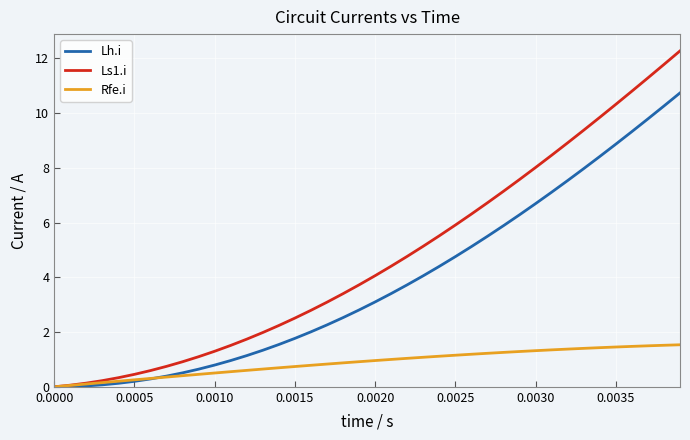

Which series has the largest range (max minus min)?

Ls1.i